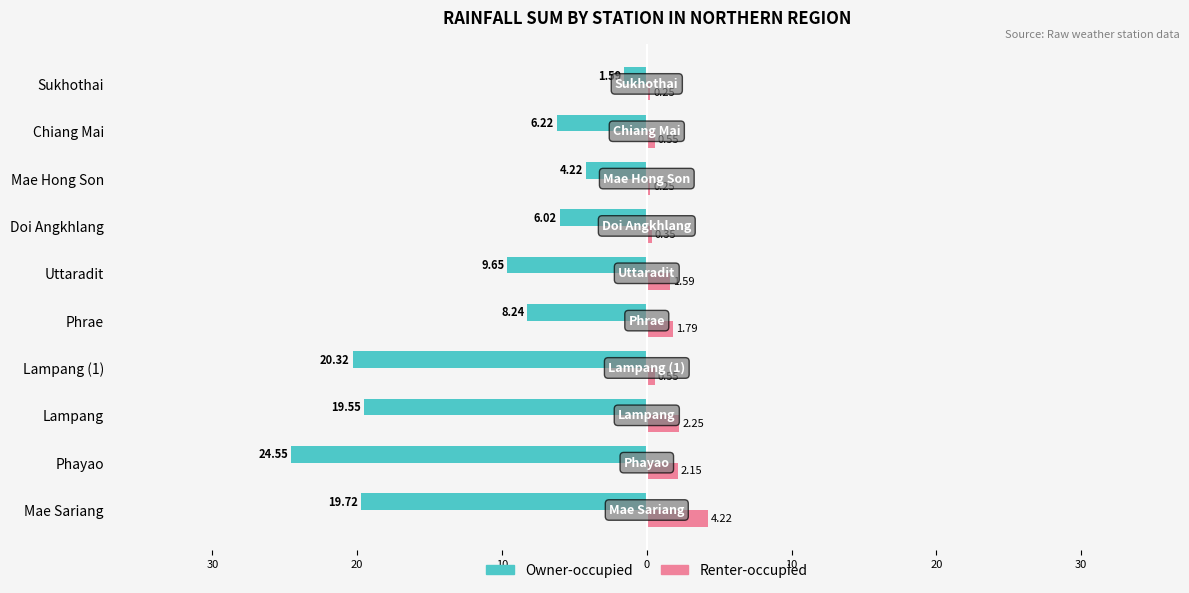

What are all the series names shown in the legend?

Owner-occupied, Renter-occupied